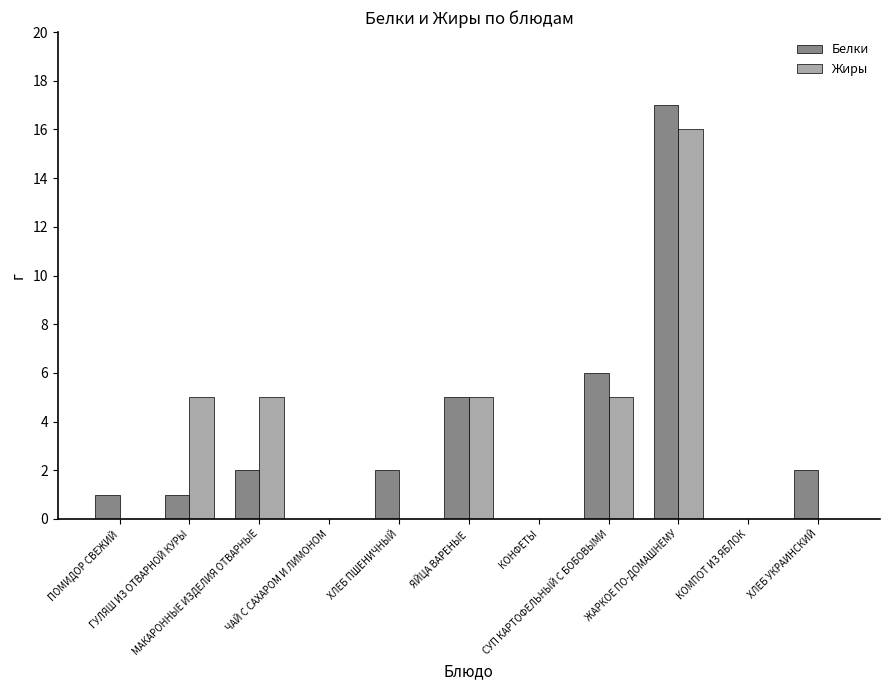

What is the highest value of the Жиры series?

16